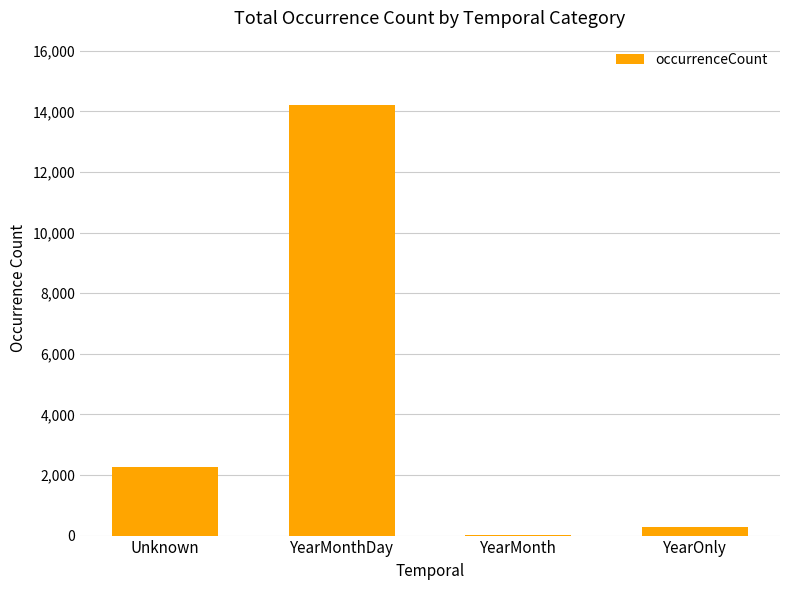

The value at YearMonth is 18. True or false?

True